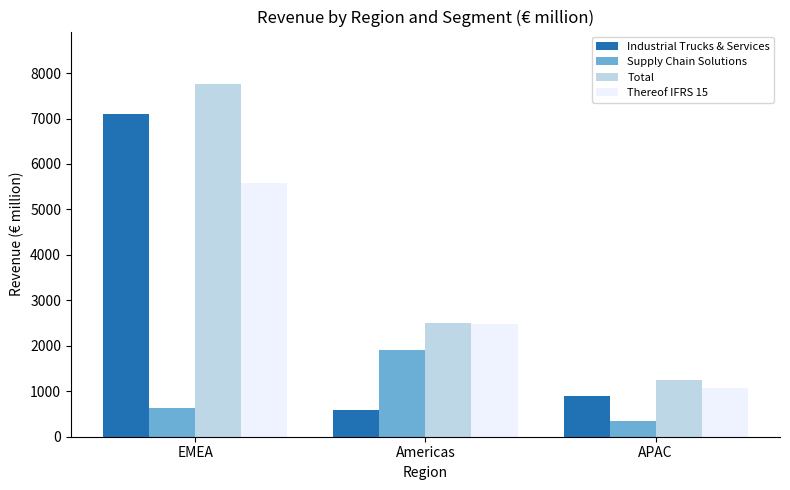

Which category has the lowest value across all series?

APAC